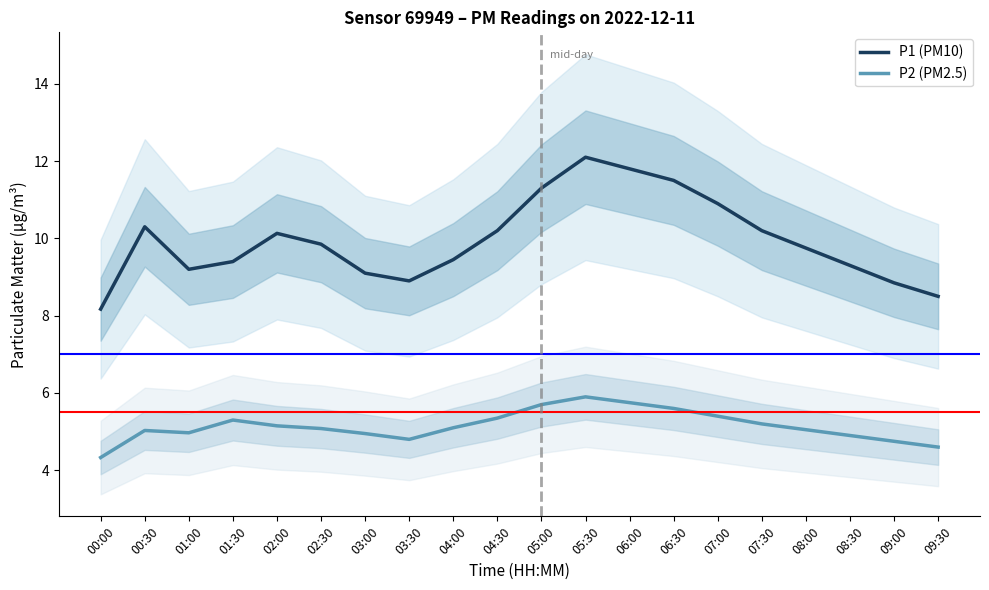

How many values in the P2 (PM2.5) series are below 5?

7